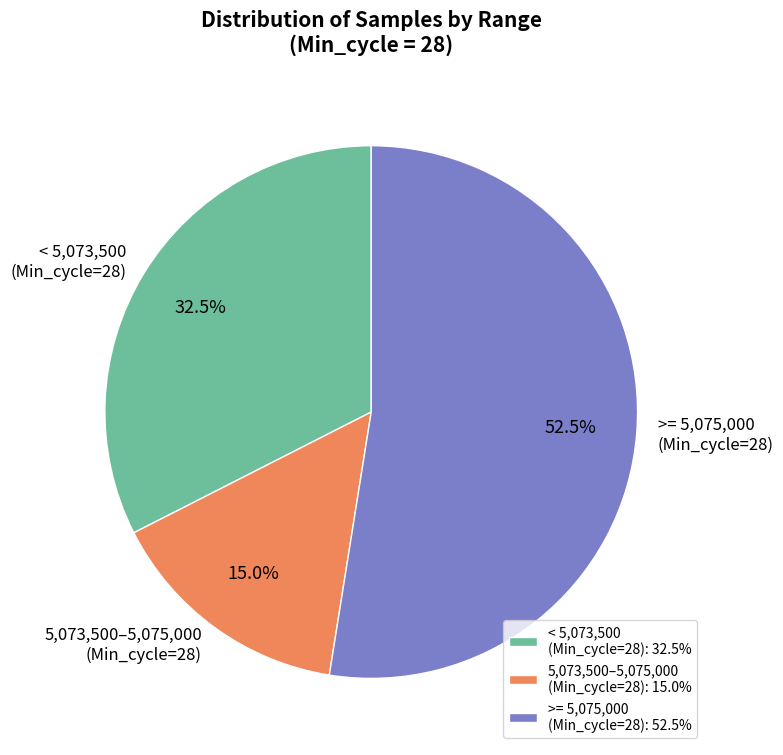

Between 5,073,500–5,075,000 (Min_cycle=28) and >= 5,075,000 (Min_cycle=28), which is larger?

>= 5,075,000 (Min_cycle=28)